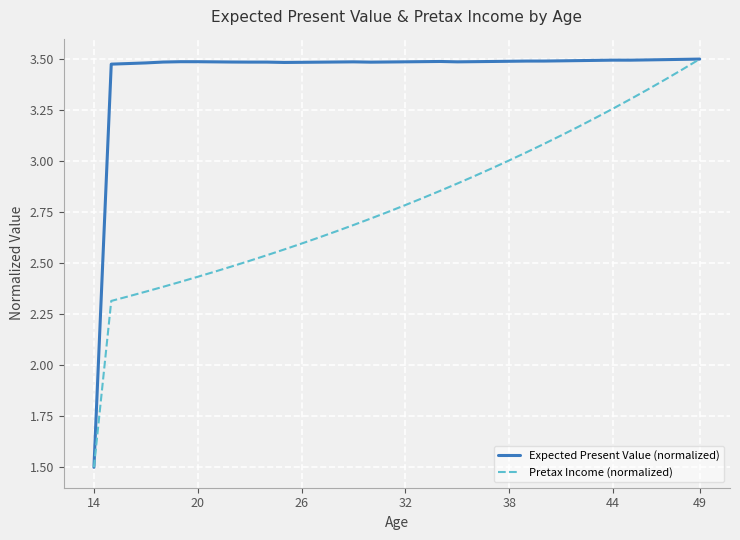

List the series in order of their overall mean, highest first.

Expected Present Value (normalized), Pretax Income (normalized)